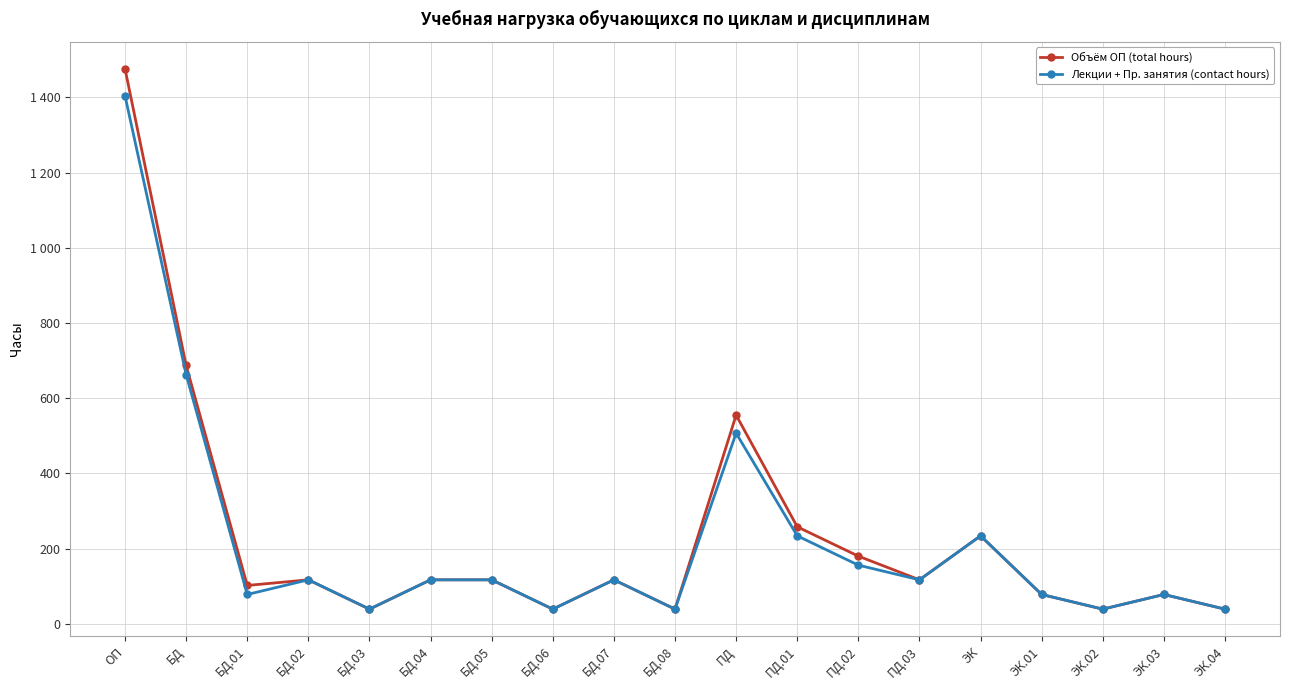

What are all the series names shown in the legend?

Объём ОП (total hours), Лекции + Пр. занятия (contact hours)